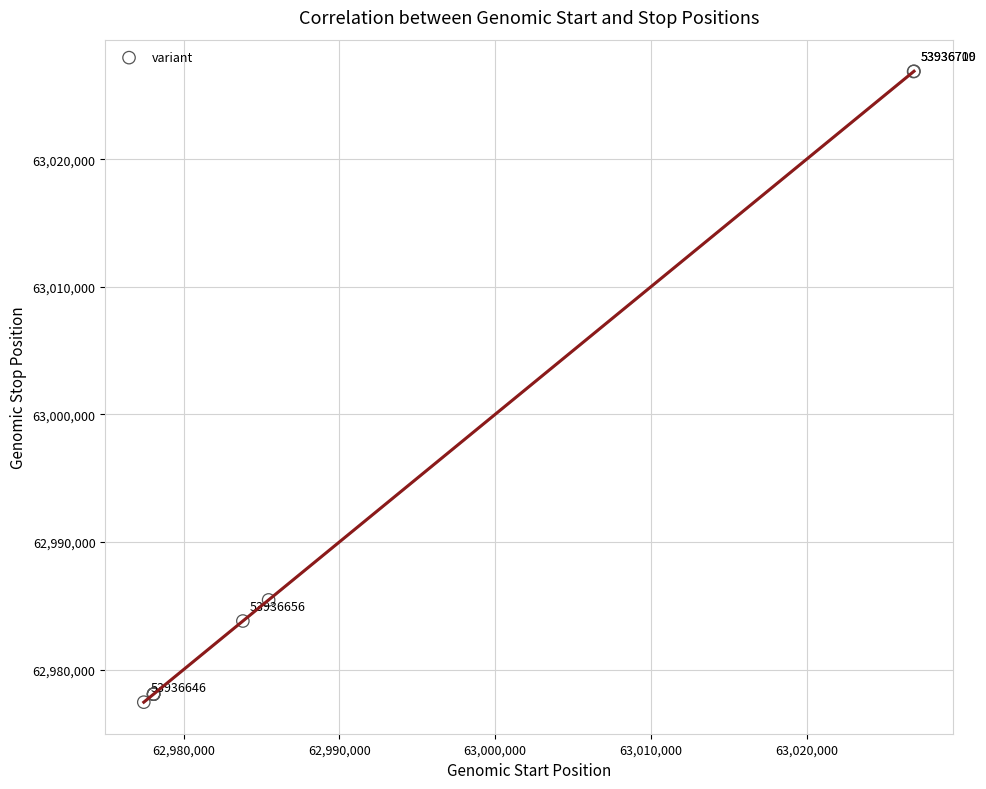

What Y value in the scatter plot is closest to 63002171?

62985460